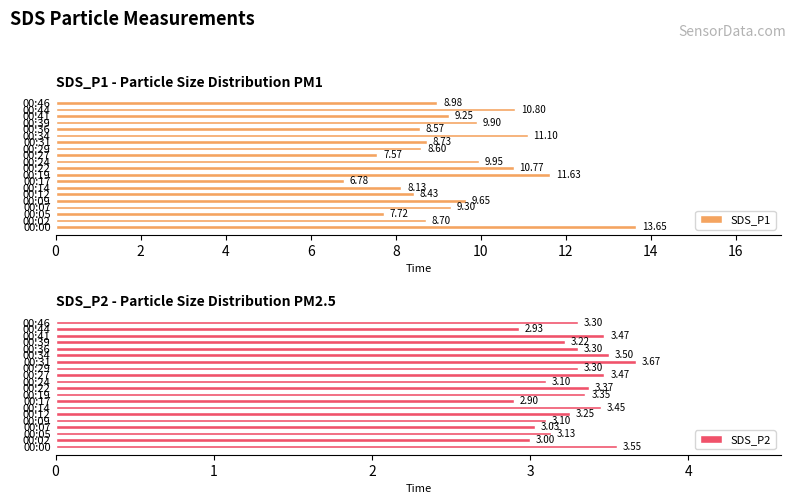

What value does the SDS_P1 series have at 00:22?

10.8